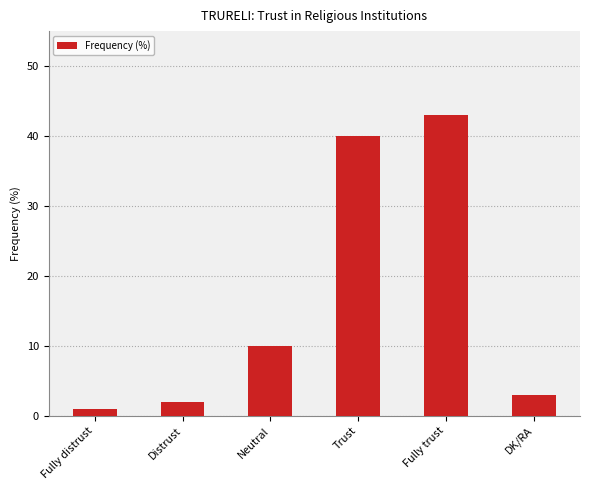

Which category has the lowest value across all series?

Fully distrust